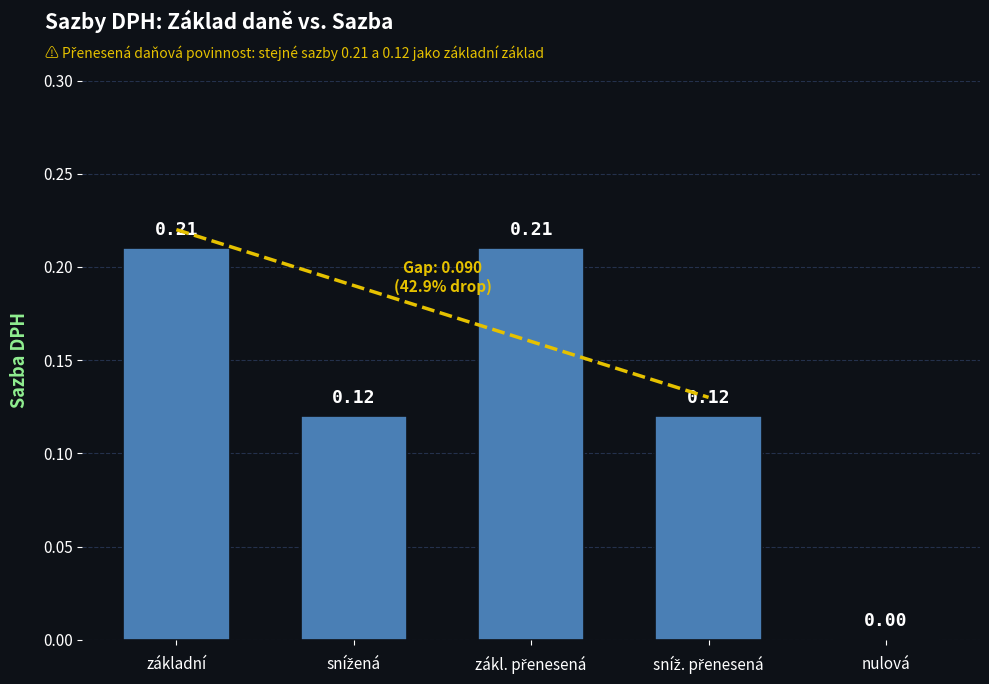

At which label is the value closest to 0?

nulová